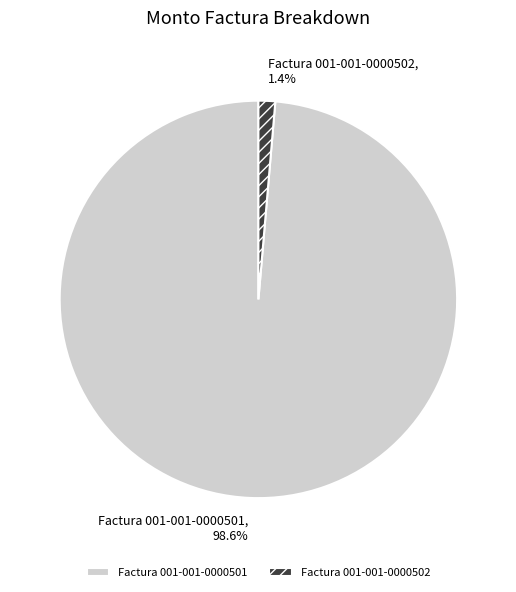

To the nearest percent, what is the difference between the largest and smallest slice percentages?

97%